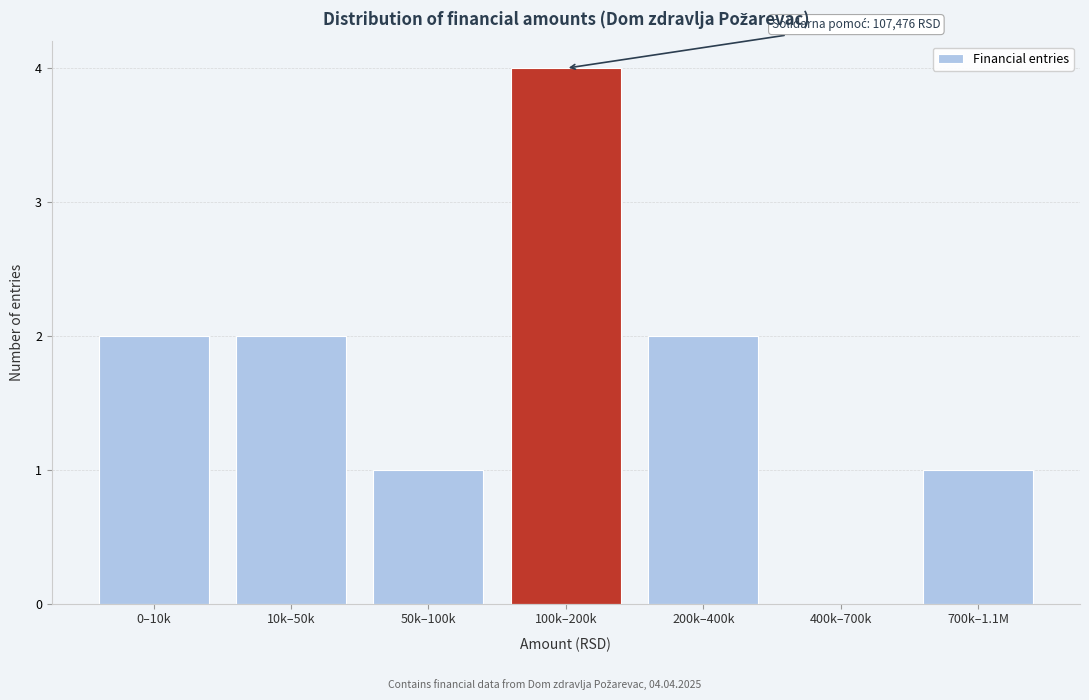

Reading right to left, extract all data points from this chart.

700k–1.1M=1	400k–700k=0	200k–400k=2	100k–200k=4	50k–100k=1	10k–50k=2	0–10k=2